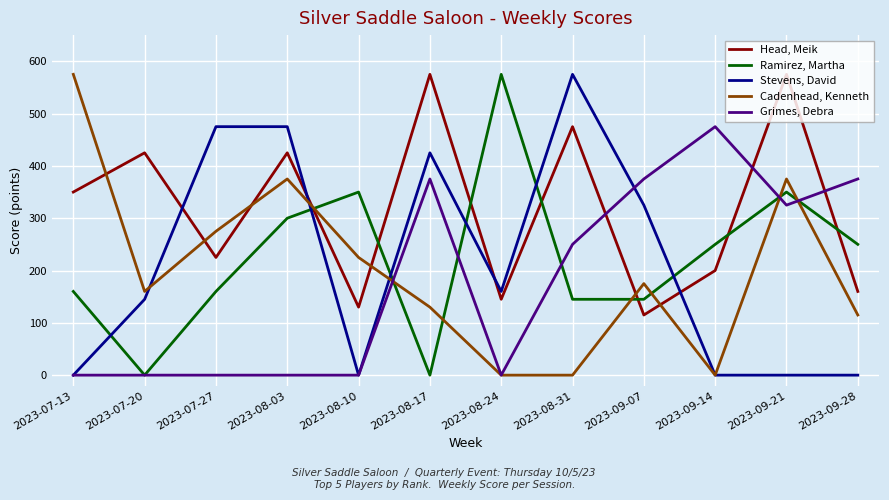

Which series ends up on top after the final intersection of Grimes, Debra and Cadenhead, Kenneth?

Grimes, Debra